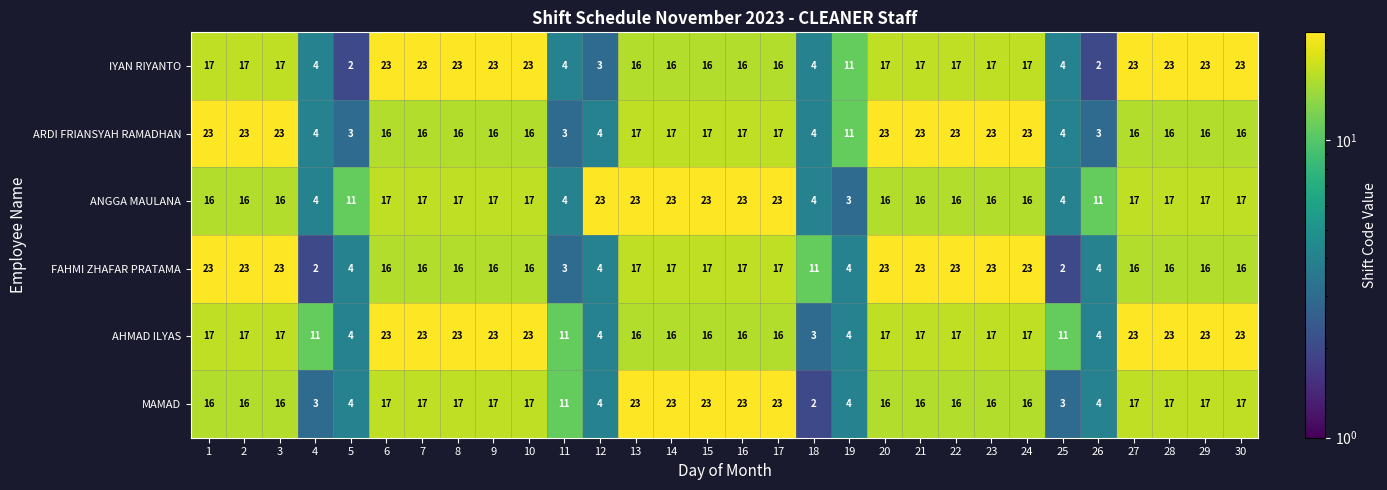

What is the difference between the ARDI FRIANSYAH RAMADHAN values at 24 and 14?

6